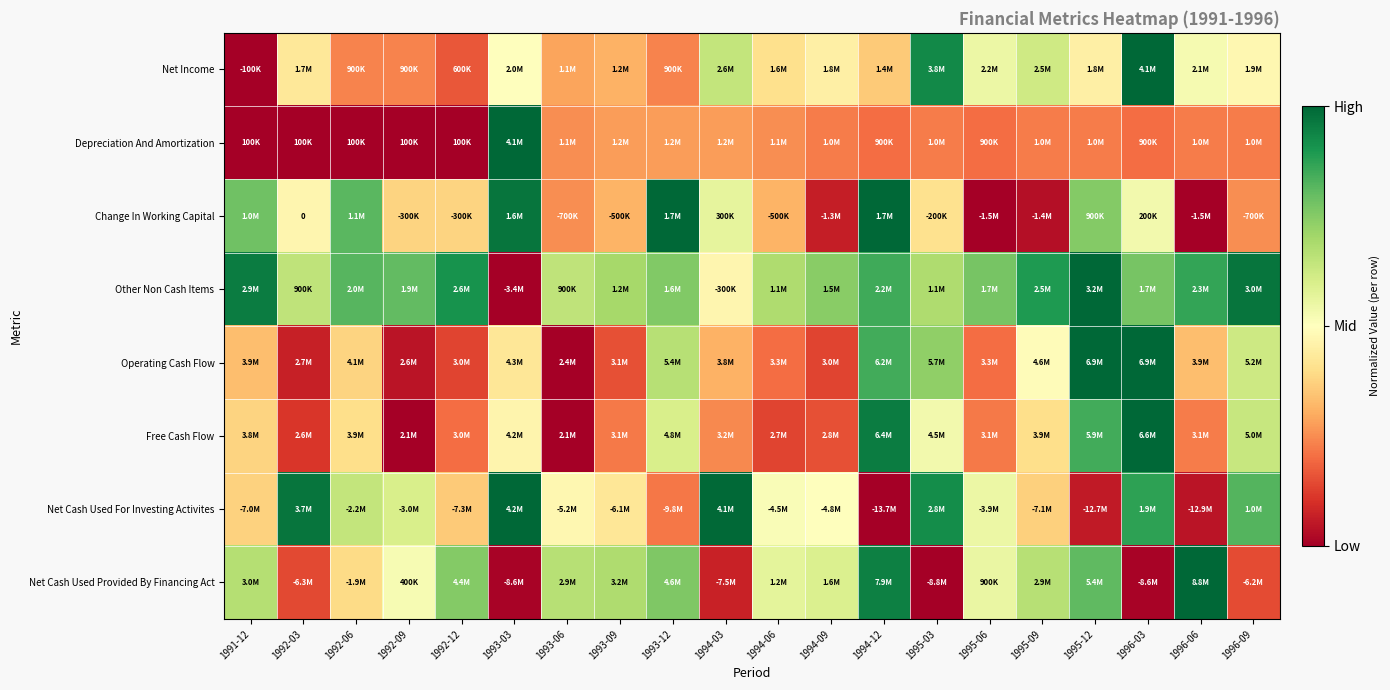

List the labels in order of Net Cash Used Provided By Financing Act value, largest first.

1996-06, 1994-12, 1995-12, 1993-12, 1992-12, 1993-09, 1991-12, 1993-06, 1995-09, 1994-09, 1994-06, 1995-06, 1992-09, 1992-06, 1996-09, 1992-03, 1994-03, 1993-03, 1996-03, 1995-03